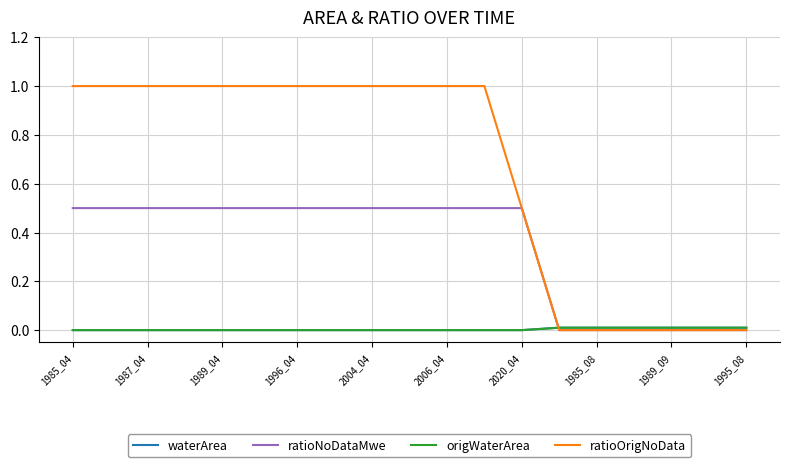

Does the chart display data point markers on the line(s)?

No